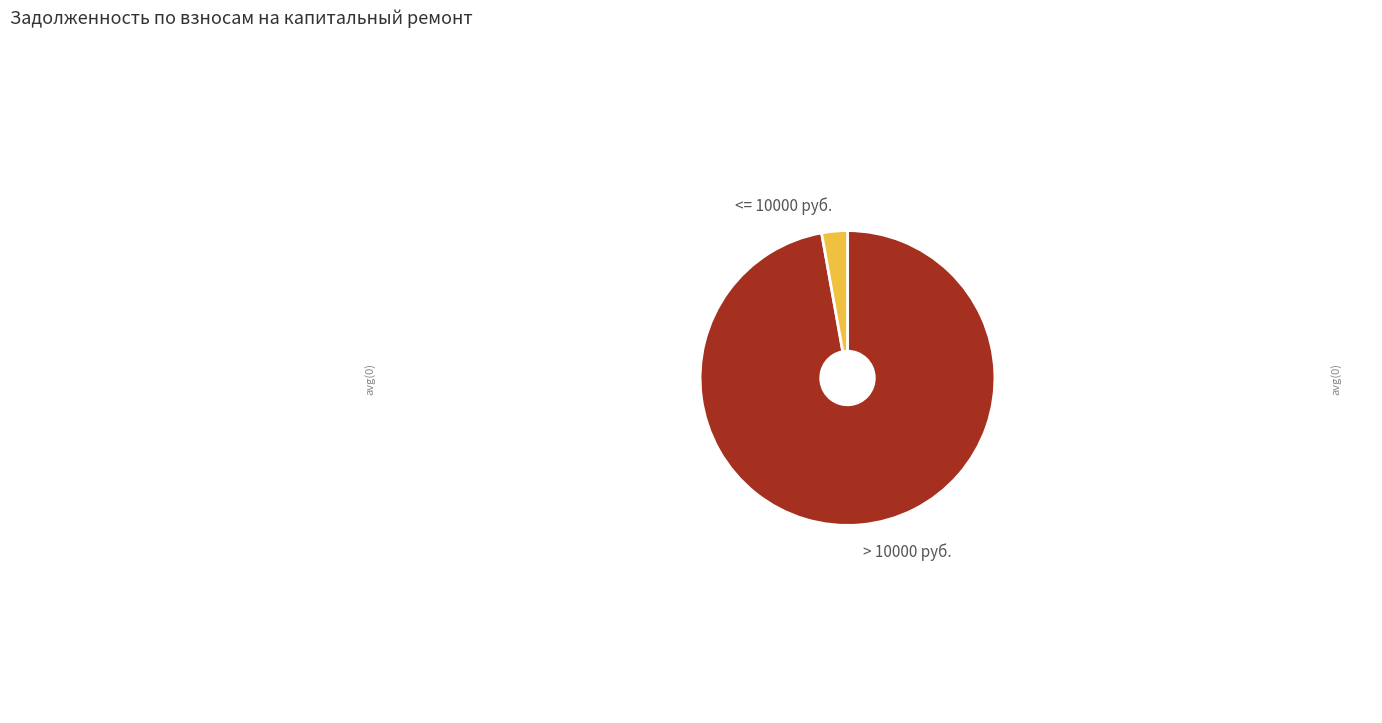

Rank the categories by value from lowest to highest.

<= 10000 руб., > 10000 руб.